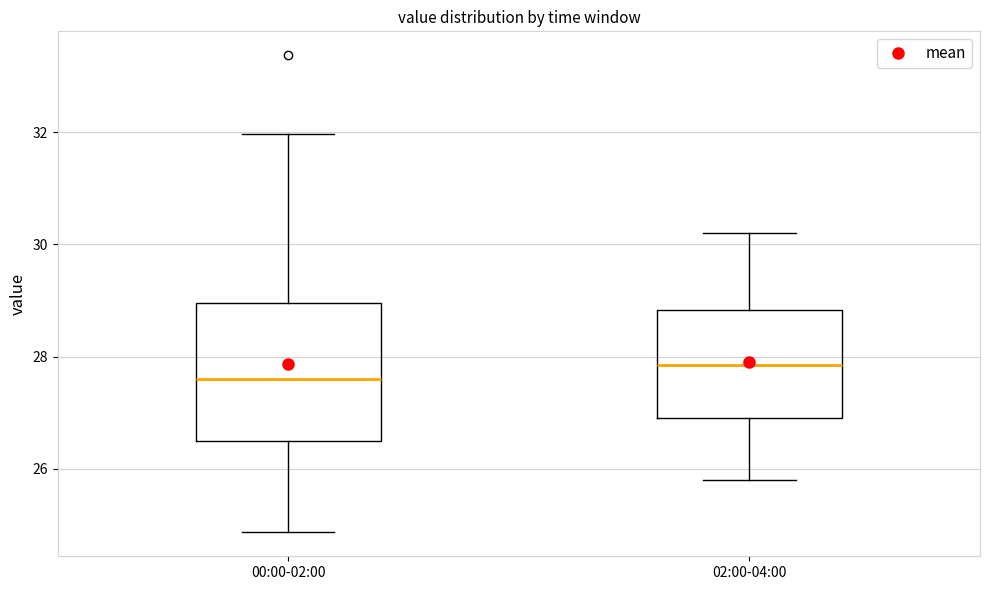

Where does the lower whisker of the box for 00:00-02:00 end on the y-axis? The values are not printed on the chart, so give them approximately, as read against the axis.

24.8